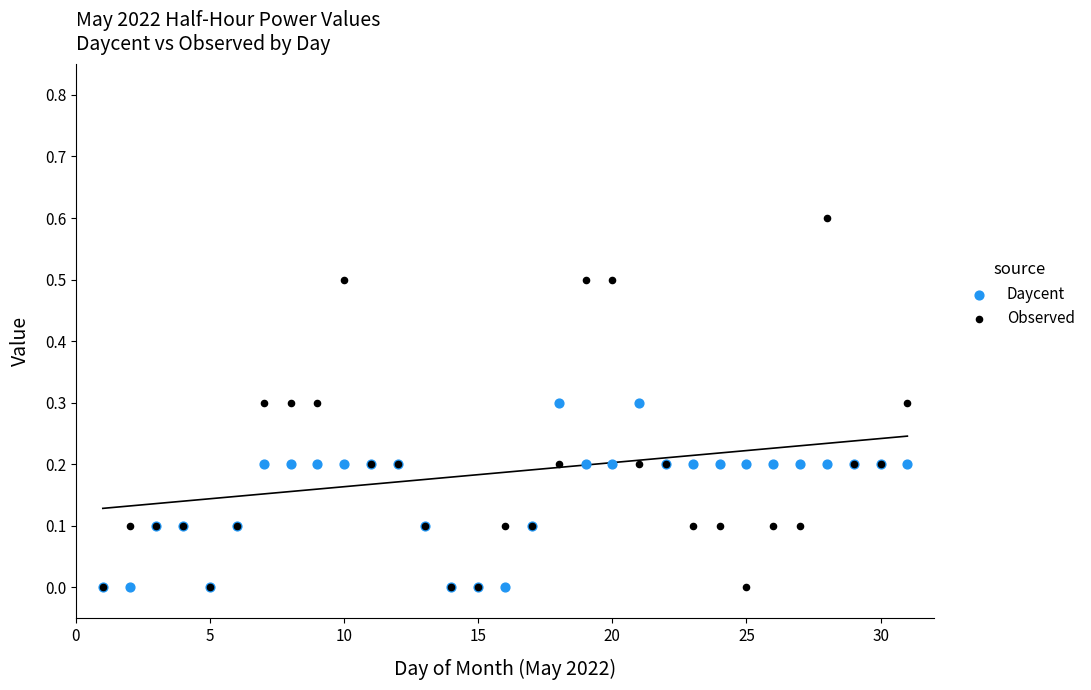

What are all the series names shown in the legend?

Daycent, Observed